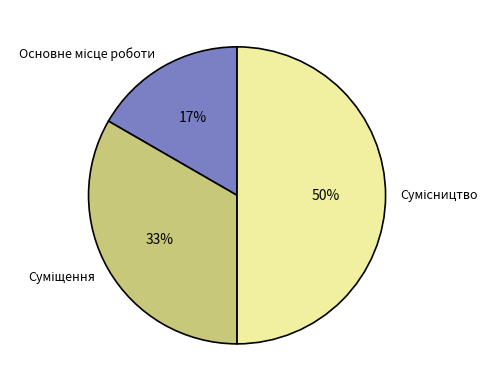

To the nearest percent, what is the difference between the largest and smallest slice percentages?

33%